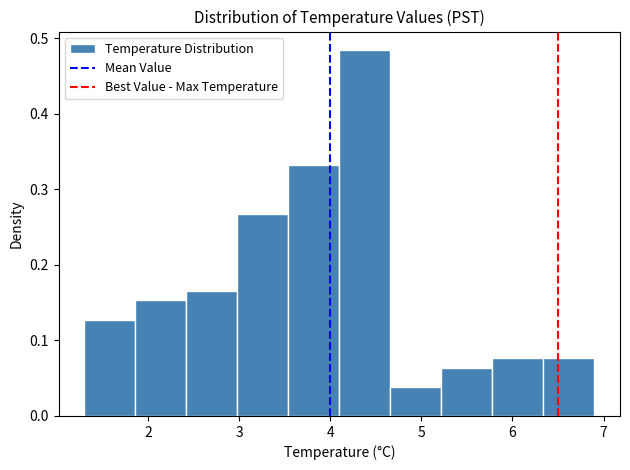

Reading left to right, list every bar in this chart as the range it spans on the x-axis followed by its height. Neither the bar edges nor the heights are printed on the chart, so give them approximately, as read against the axes.

1.30 to 1.86: 0.13
1.86 to 2.42: 0.15
2.42 to 2.98: 0.17
2.98 to 3.54: 0.27
3.54 to 4.10: 0.33
4.10 to 4.66: 0.48
4.66 to 5.22: 0.04
5.22 to 5.78: 0.06
5.78 to 6.34: 0.08
6.34 to 6.90: 0.08